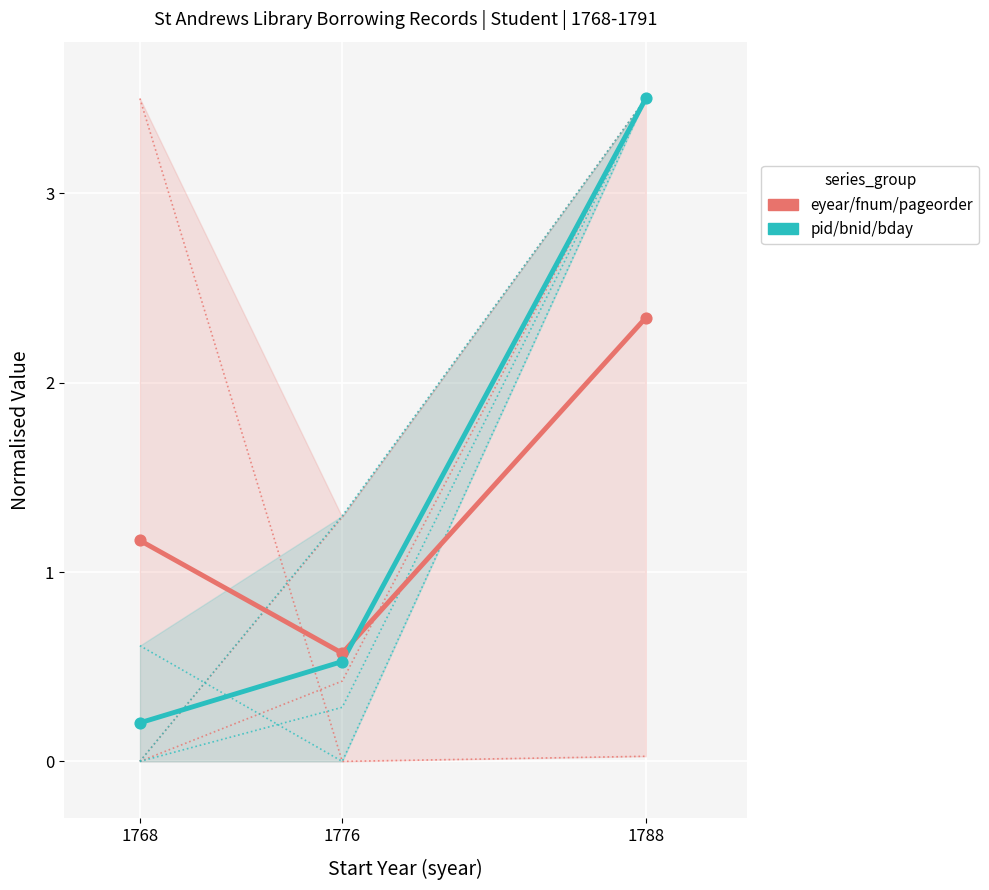

At which category is the sum across all series the highest?

1788